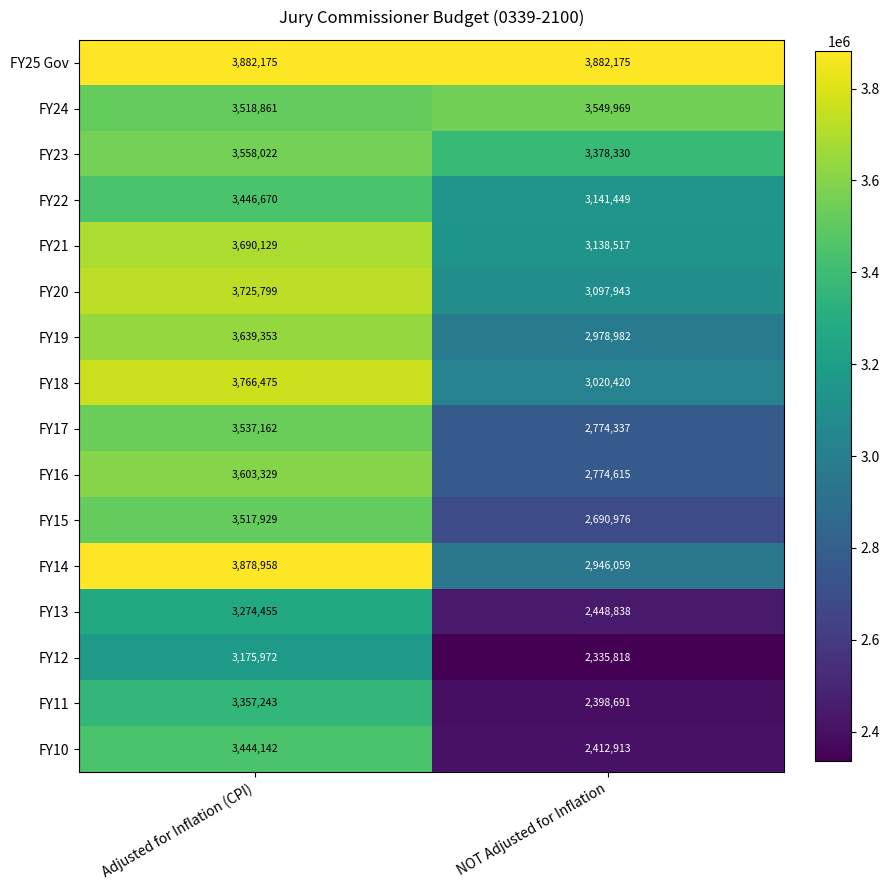

Which series has the widest spread of values?

FY10